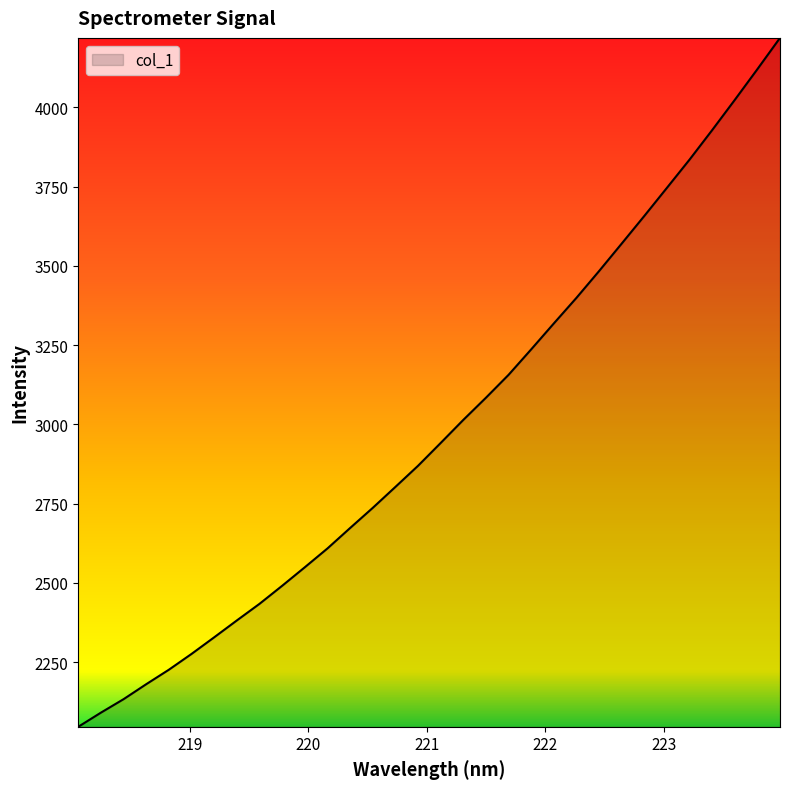

How many lines are shown in the chart?

1